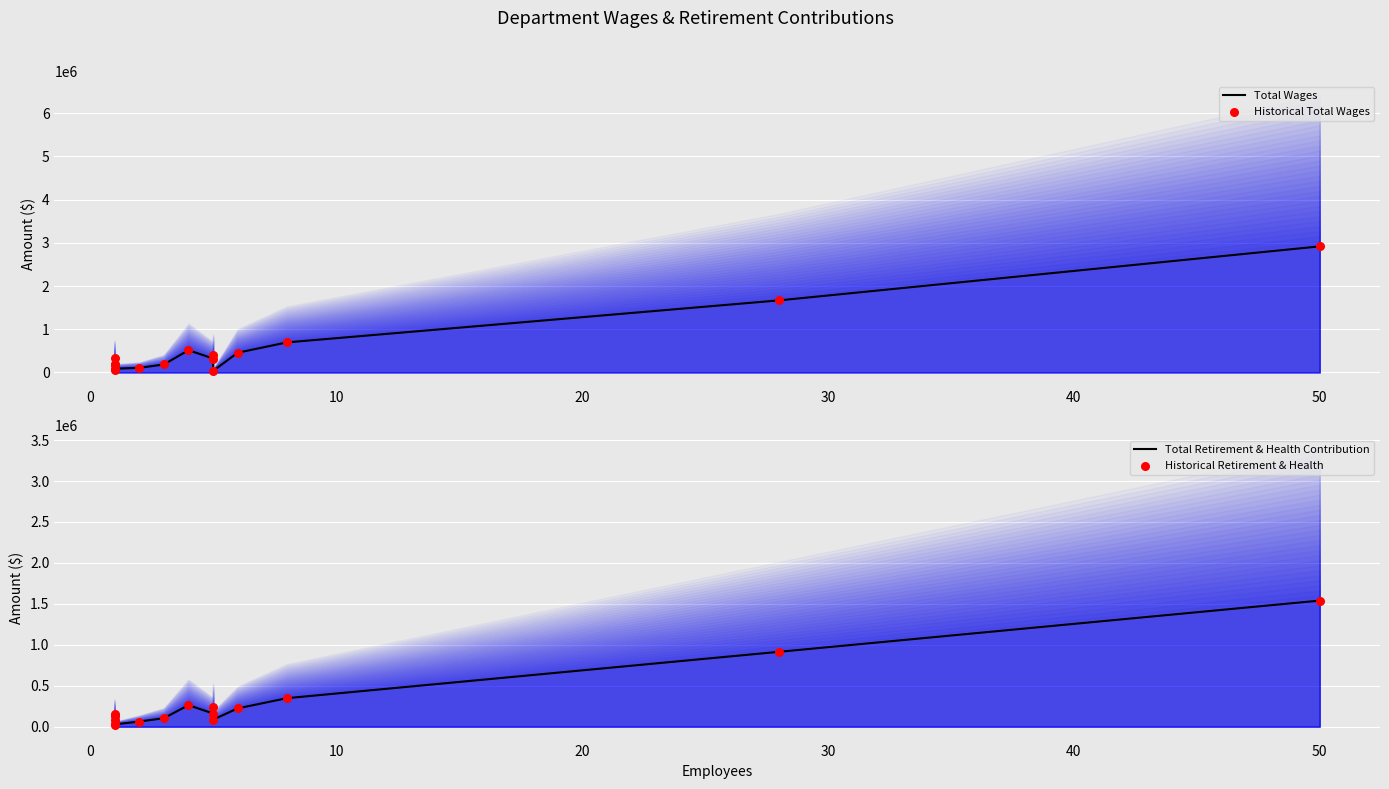

What are all the series names shown in the legend?

Total Wages, Historical Total Wages, Total Retirement & Health Contribution, Historical Retirement & Health